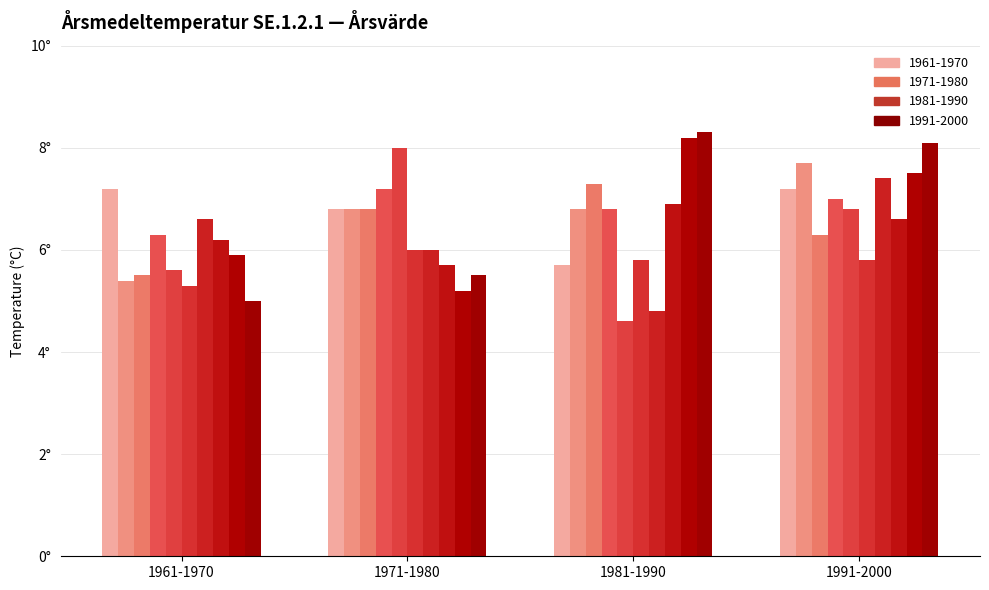

What is the value of the 1981-1990 bar at the 2nd from the left?

6.8